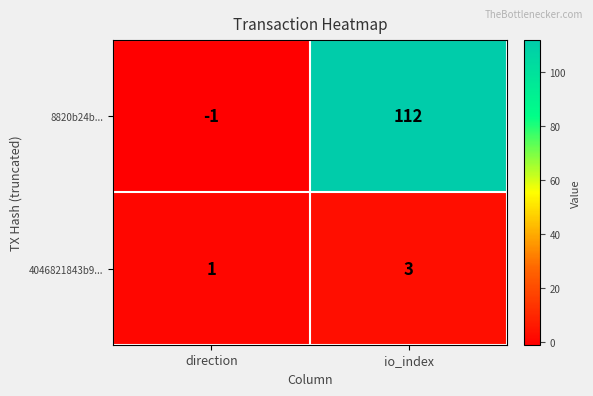

Reading left to right, transcribe all the data shown in this chart.

8820b24b...: -1	112
4046821843b9...: 1	3